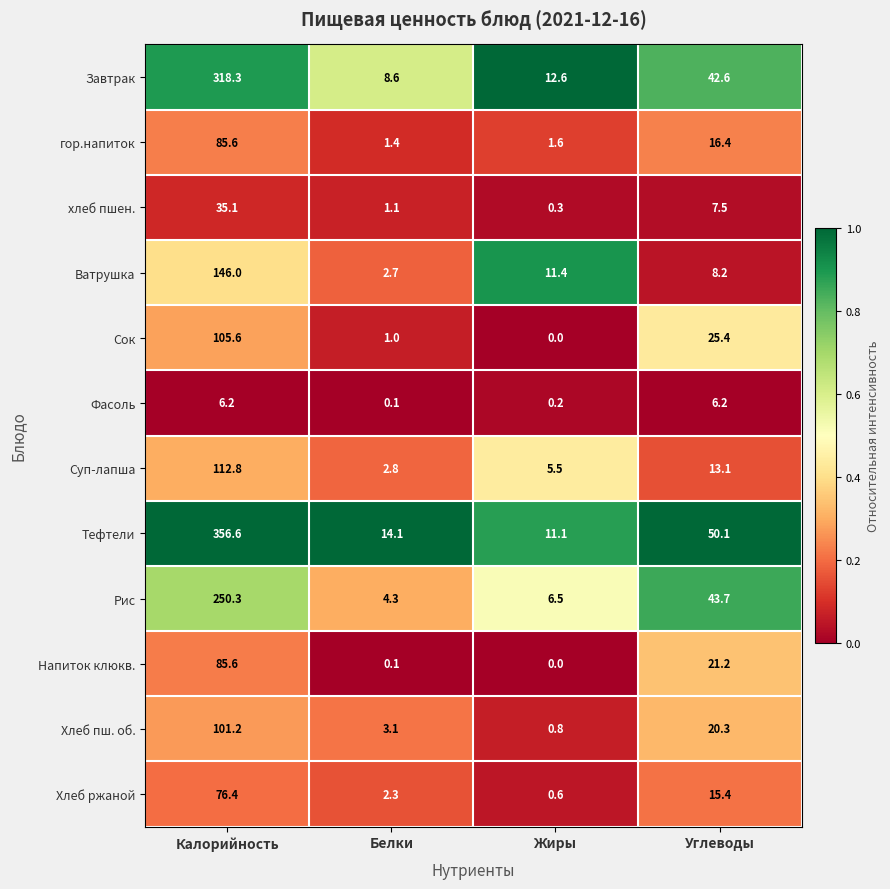

Which series has the largest total across all categories?

Тефтели